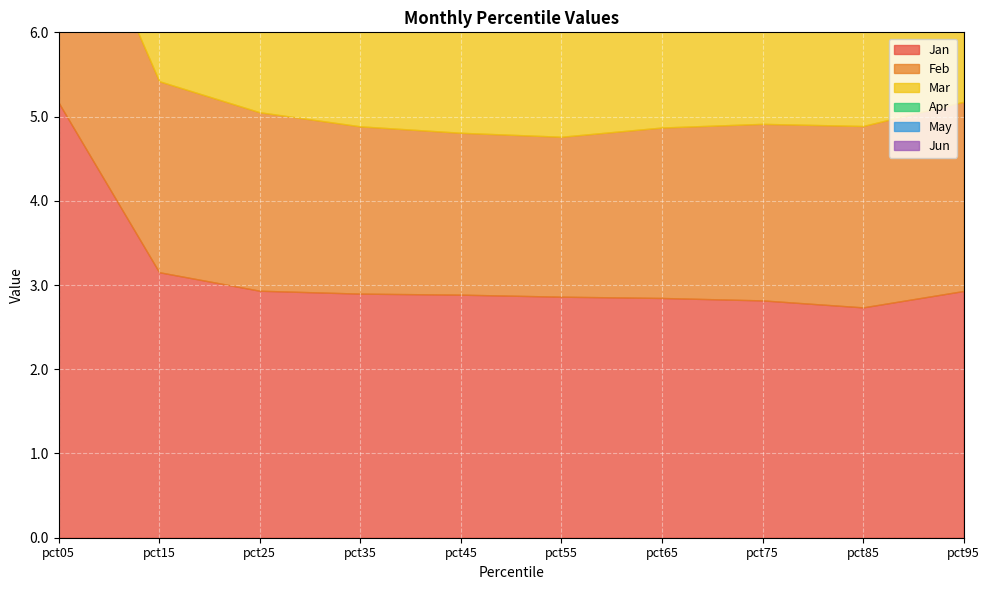

Where is the first local maximum for Apr?

pct45